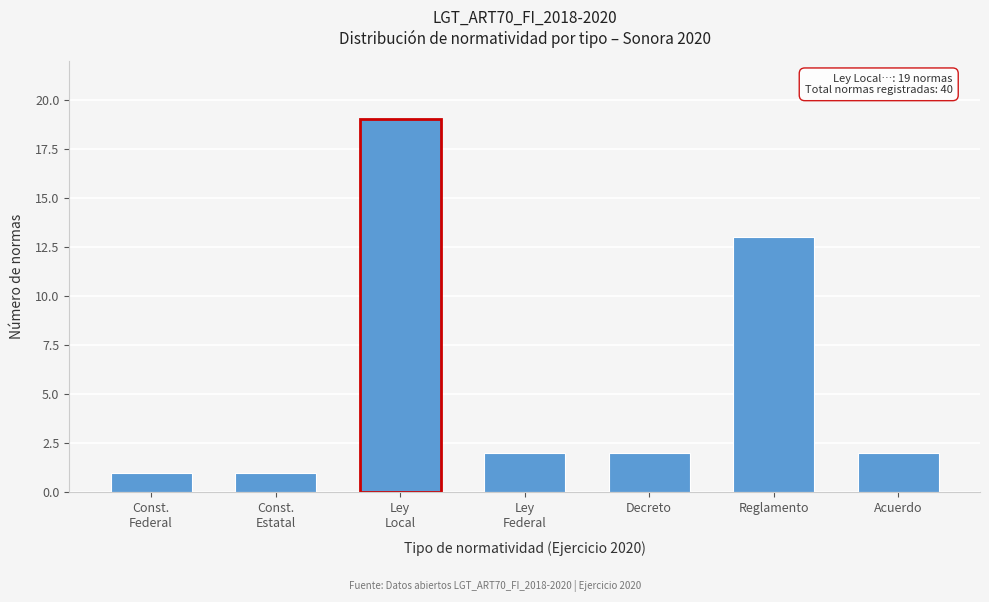

Reading left to right, extract all data points from this chart.

1	1	19	2	2	13	2